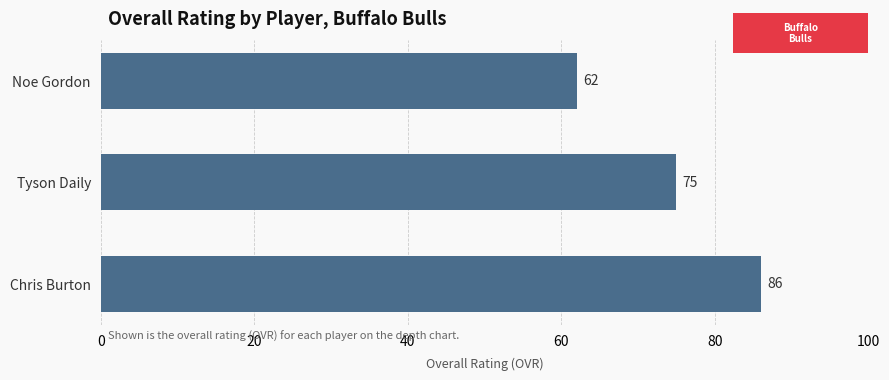

What is the average value?

74